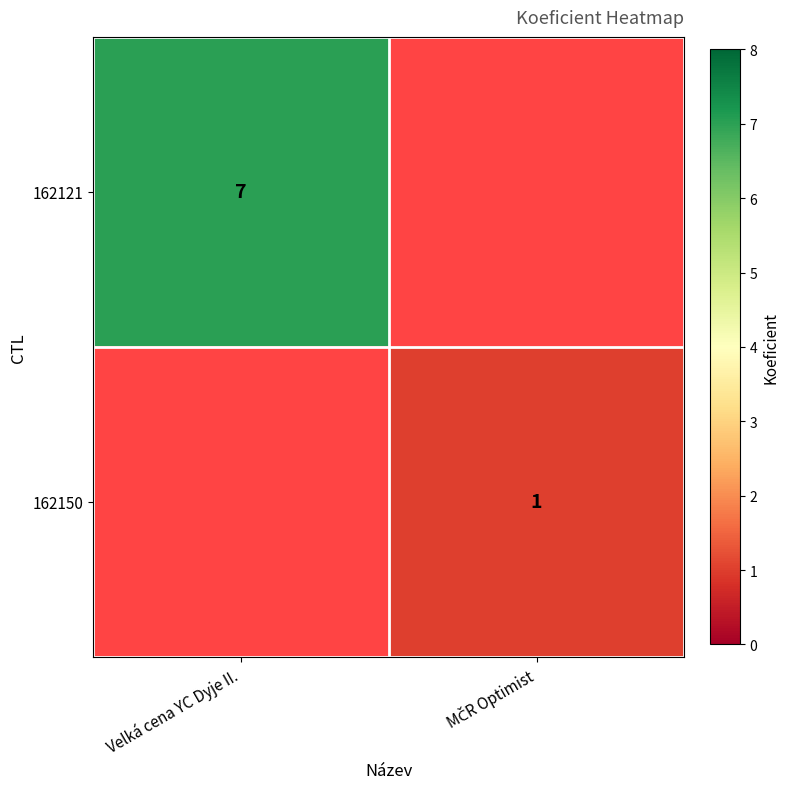

The 162121 series shows 7 at Velká cena YC Dyje II.. True or false?

True